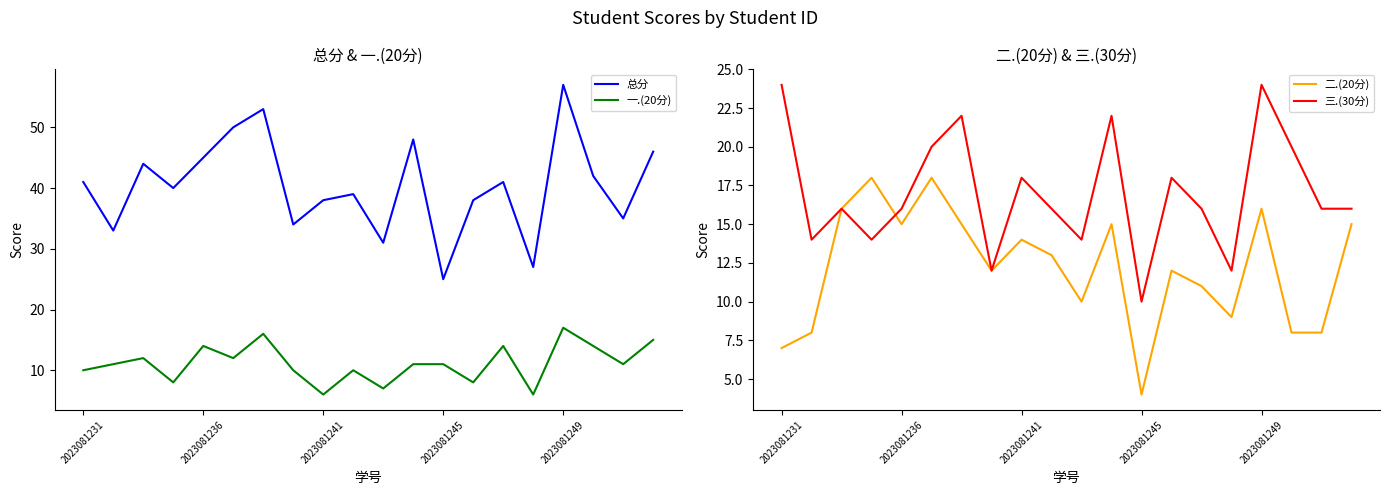

Which category has the lowest value in the 总分 series?

2023081245